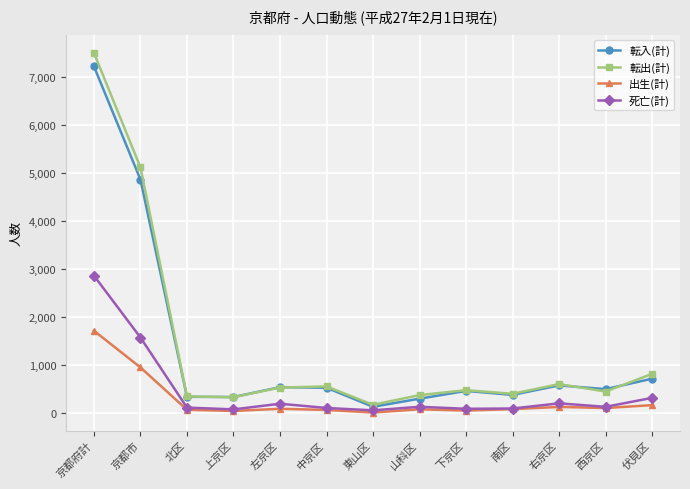

True or false: 死亡(計) and 転入(計) cross at least once.

False